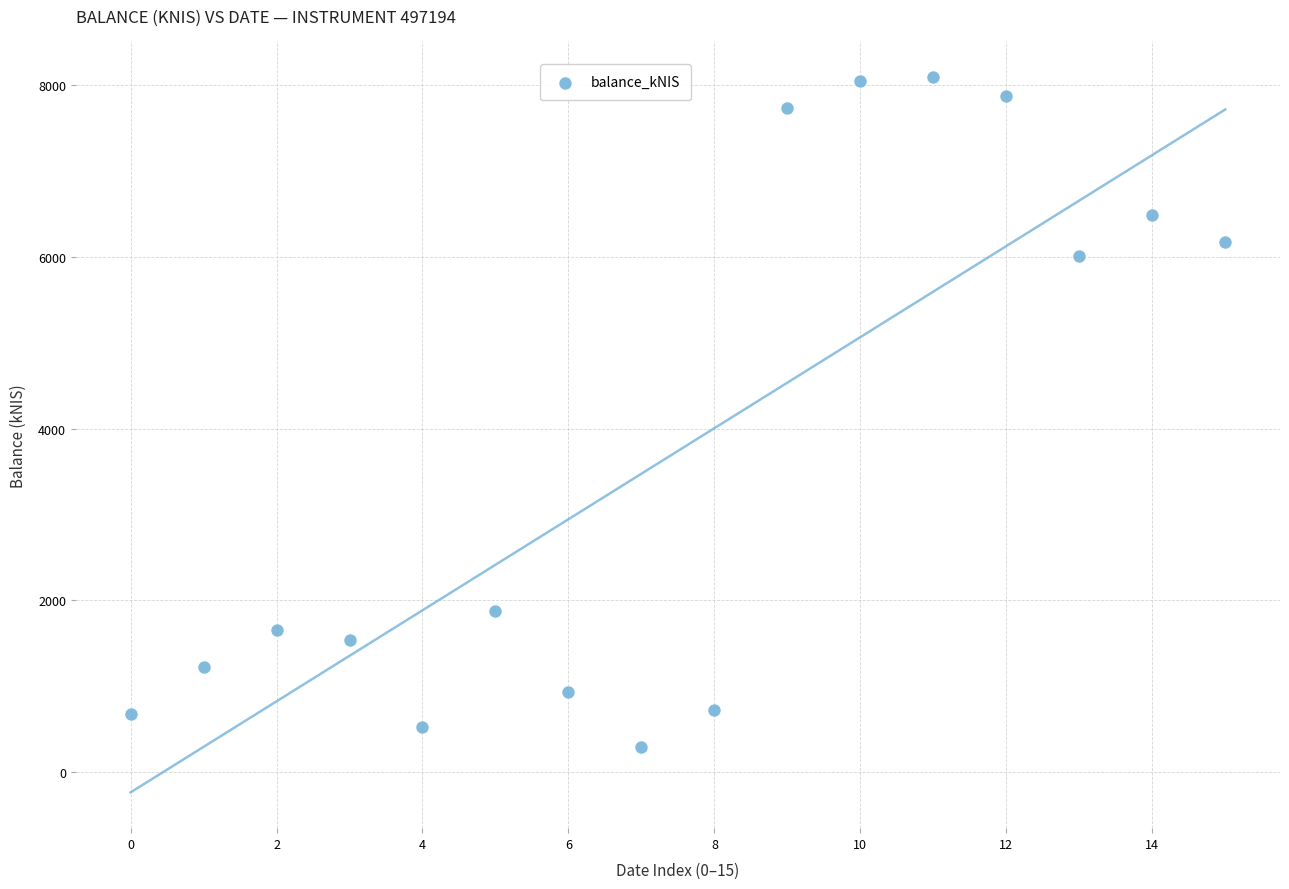

What Y value in the scatter plot is closest to 4192?

6008.8